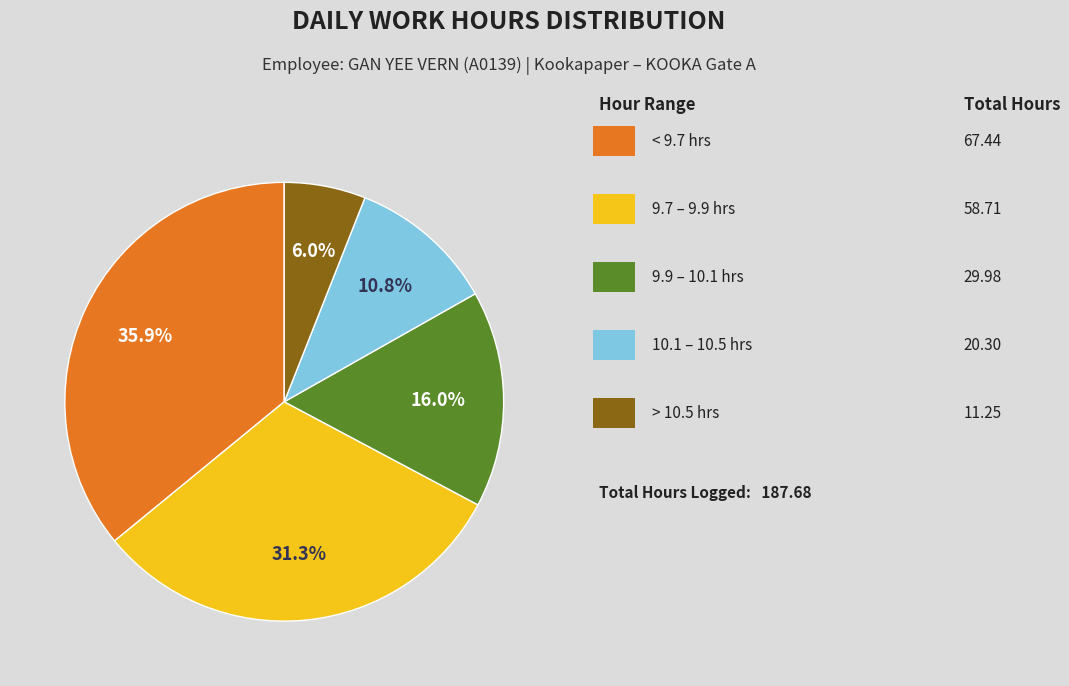

Is there a majority slice in this chart?

No